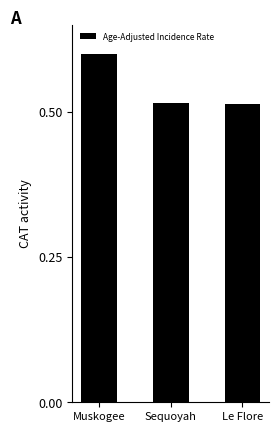

What is the difference between the values at Muskogee and Le Flore?

0.1